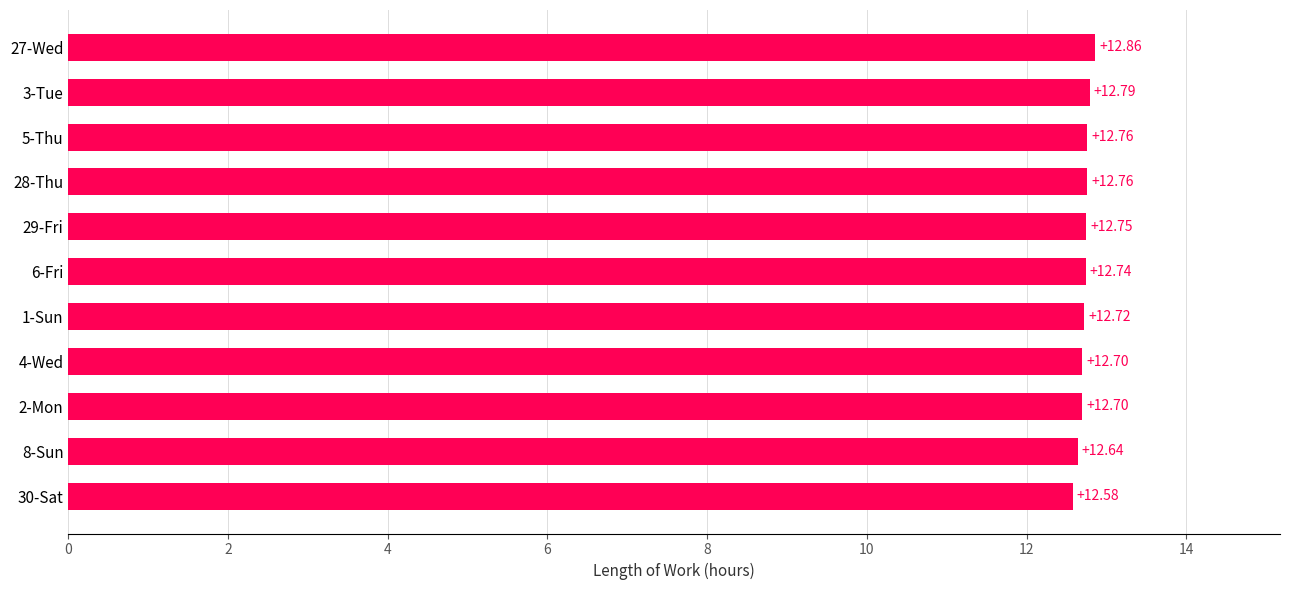

What is the ratio of the value at 27-Wed to the value at 8-Sun?

1.0